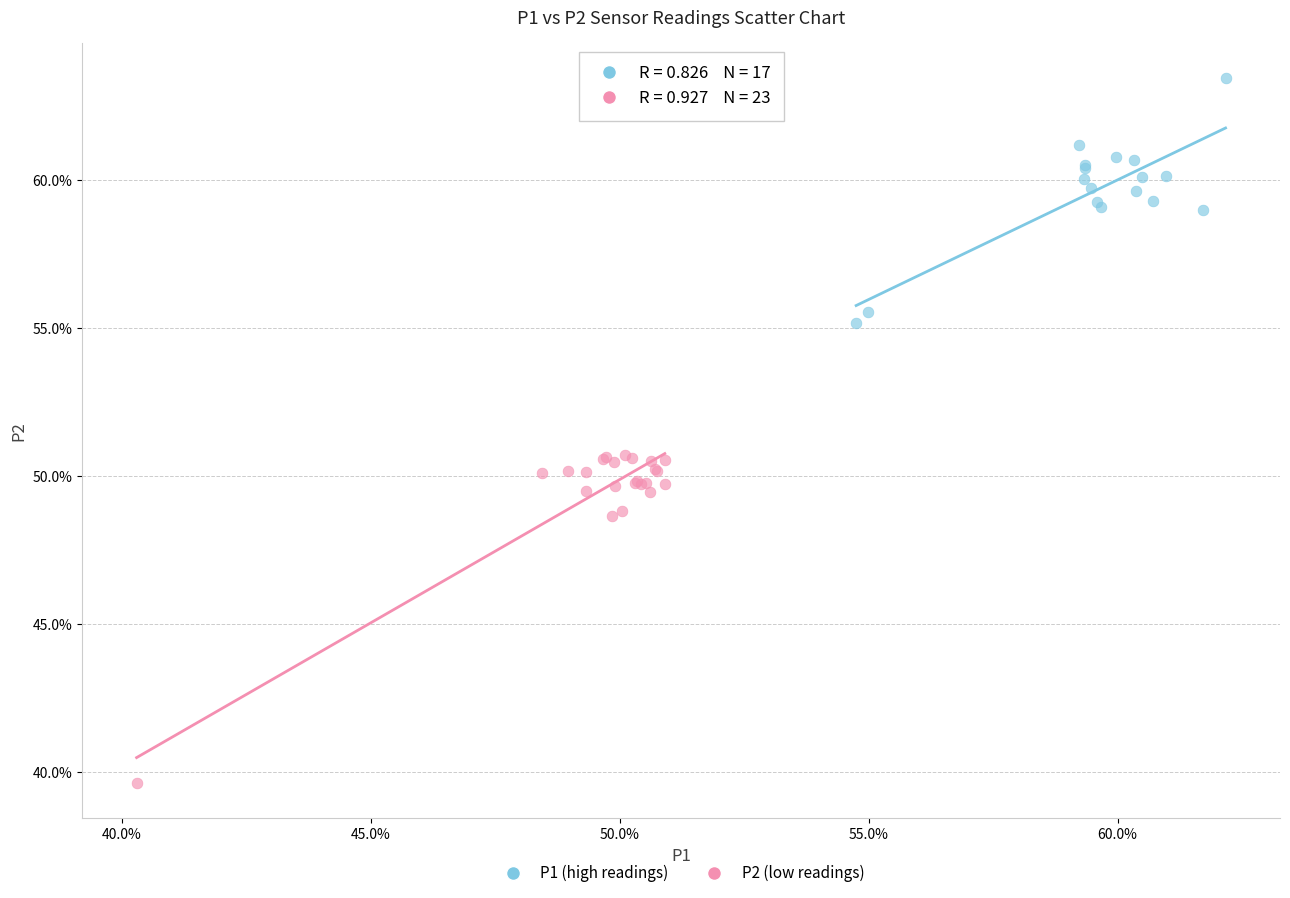

Which series contains the lowest Y value?

P2 (low readings)